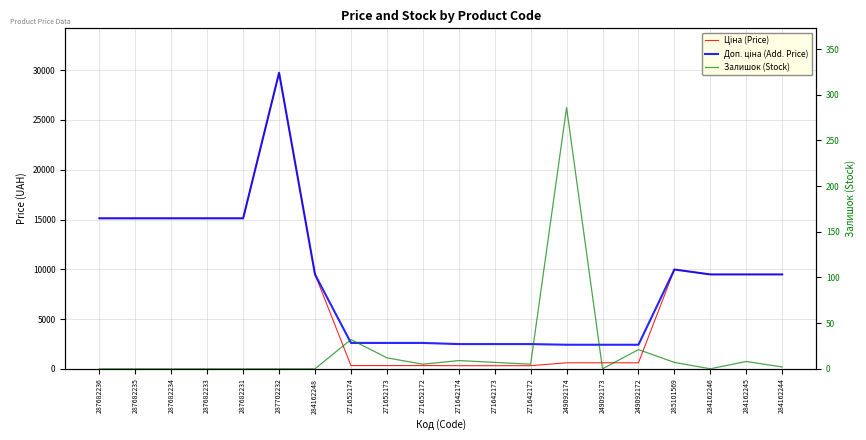

Reading right to left, extract all data points from this chart.

Ціна (Price): 284162244=9480.1	284162245=9480.1	284162246=9480.1	285101569=9975.0	249092172=603.7	249092173=603.7	249092174=603.7	271642172=310.3	271642173=310.3	271642174=310.3	271652172=324.8	271652173=324.8	271652174=324.8	284162248=9480.1	287702232=29747.2	287682231=15120.0	287682233=15120.0	287682234=15120.0	287682235=15120.0	287682236=15120.0
Доп. ціна (Add. Price): 284162244=9480.1	284162245=9480.1	284162246=9480.1	285101569=9975.0	249092172=2414.8	249092173=2414.8	249092174=2414.8	271642172=2482.4	271642173=2482.4	271642174=2482.4	271652172=2598.3	271652173=2598.3	271652174=2598.3	284162248=9480.1	287702232=29747.2	287682231=15120.0	287682233=15120.0	287682234=15120.0	287682235=15120.0	287682236=15120.0
Залишок (Stock): 284162244=2.0	284162245=8.0	284162246=0.0	285101569=7.0	249092172=21.0	249092173=0.0	249092174=286.0	271642172=5.0	271642173=7.0	271642174=9.0	271652172=5.0	271652173=12.0	271652174=32.0	284162248=0.0	287702232=0.0	287682231=0.0	287682233=0.0	287682234=0.0	287682235=0.0	287682236=0.0